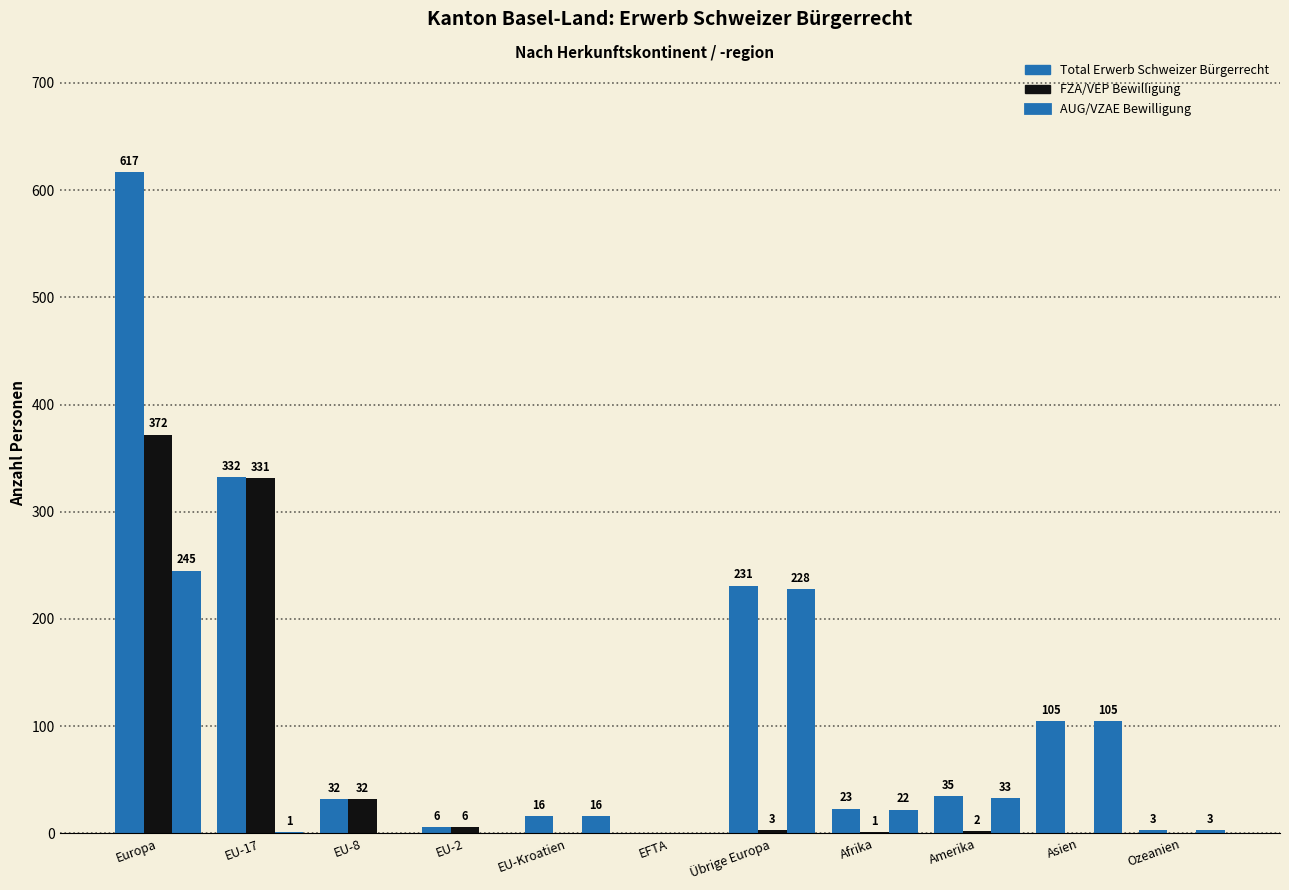

Are the bars horizontal?

No